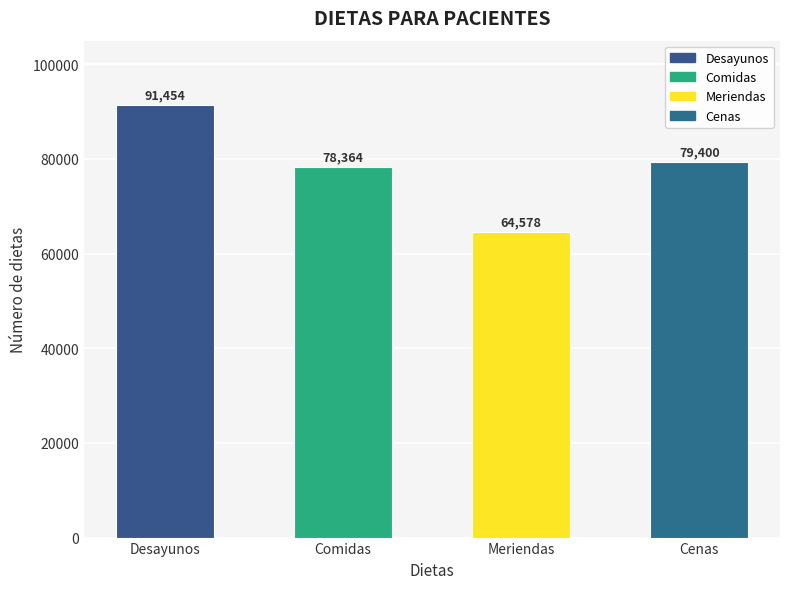

What is the label of the 1st bar from the right?

Cenas